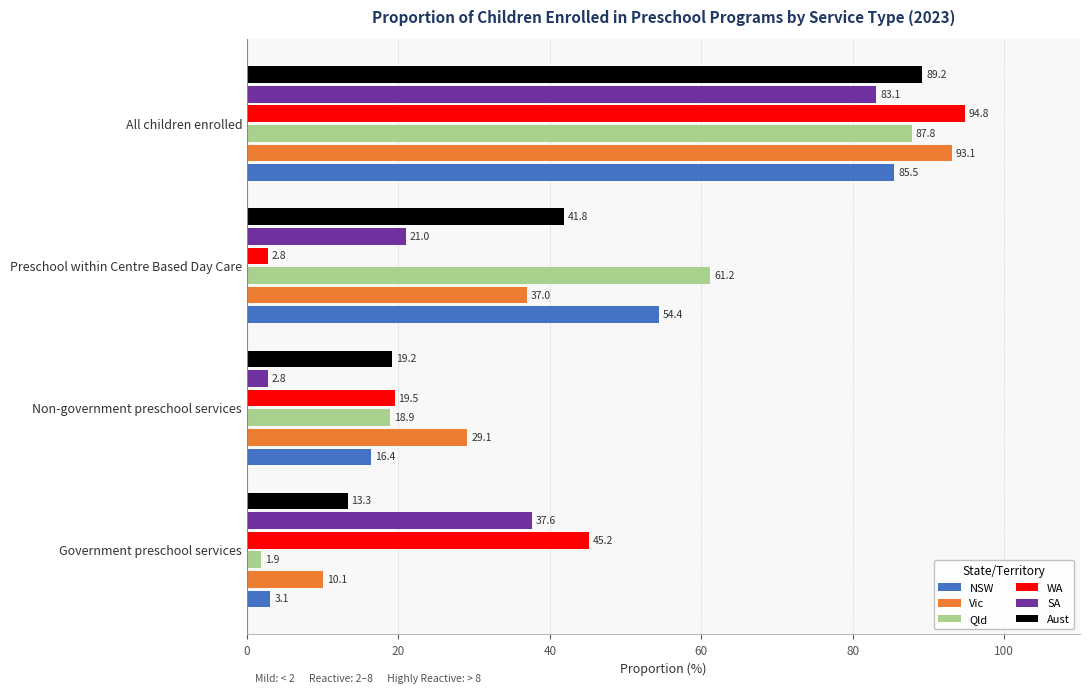

Which category has the lowest value in the Aust series?

Government preschool services